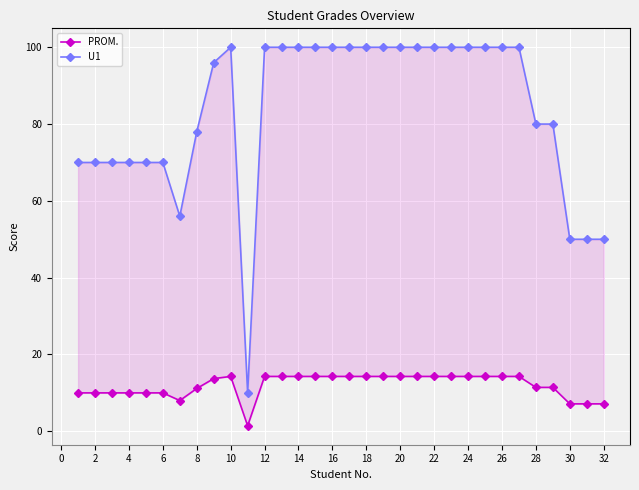

The PROM. series shows 3.2 at 24. True or false?

False